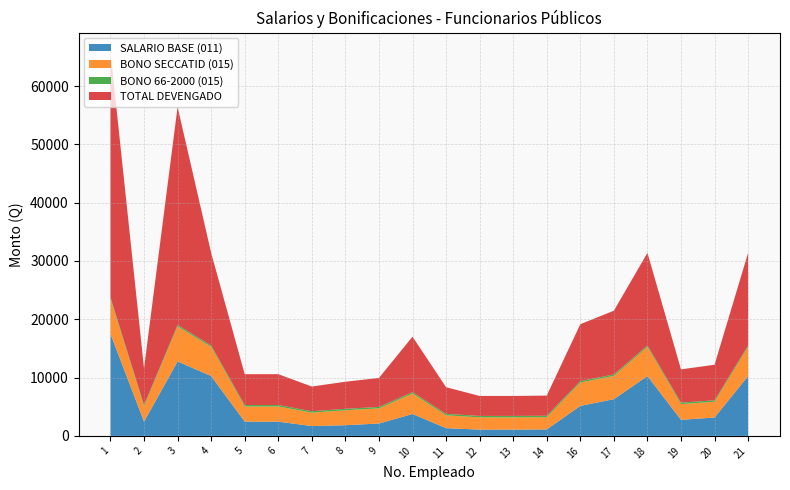

Reading left to right, transcribe all the data shown in this chart.

SALARIO BASE (011): 1=17500	2=2441	3=12773	4=10261	5=2441	6=2441	7=1682	8=1831	9=2120	10=3757	11=1324	12=1074	13=1074	14=1105	16=5142	17=6297	18=10261	19=2754	20=3150	21=10261
BONO SECCATID (015): 1=6000	2=2600	3=6000	4=5000	5=2600	6=2600	7=2300	8=2562	9=2600	10=3500	11=2200	12=2100	13=2100	14=2100	16=4000	17=4000	18=5000	19=2700	20=2700	21=5000
BONO 66-2000 (015): 1=250	2=250	3=250	4=250	5=250	6=250	7=250	8=250	9=250	10=250	11=250	12=250	13=250	14=250	16=250	17=250	18=250	19=250	20=250	21=250
TOTAL DEVENGADO: 1=42125	2=6291	3=37398	4=15886	5=5291	6=5291	7=4232	8=4643	9=4970	10=9507	11=4574	12=3424	13=3424	14=3455	16=9767	17=10922	18=15886	19=5704	20=6100	21=15886